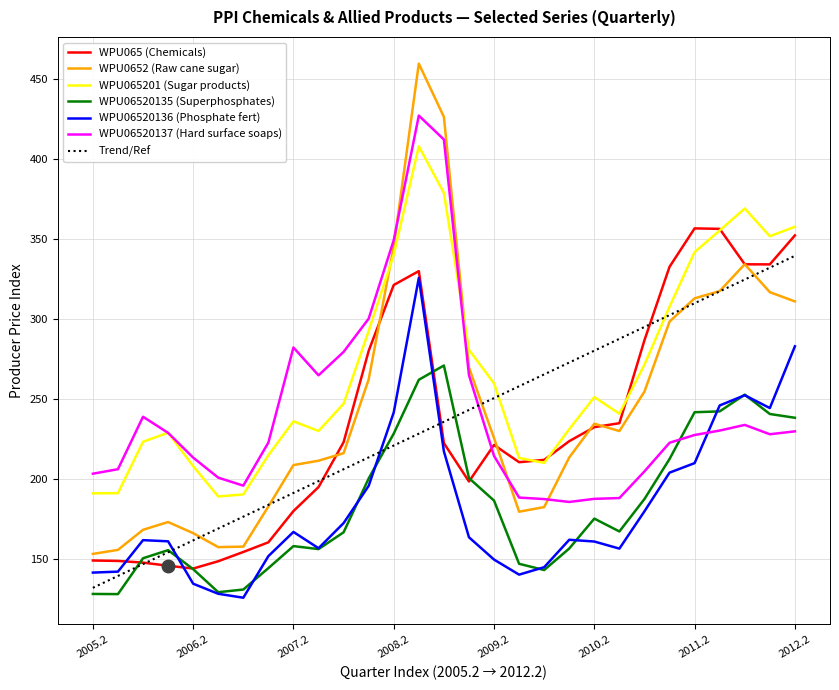

How many intersections are there between WPU06520136 (Phosphate fert) and WPU065 (Chemicals)?

2